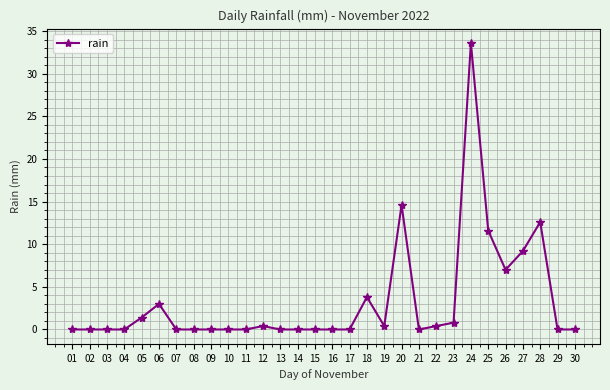

What is the average value?

3.3